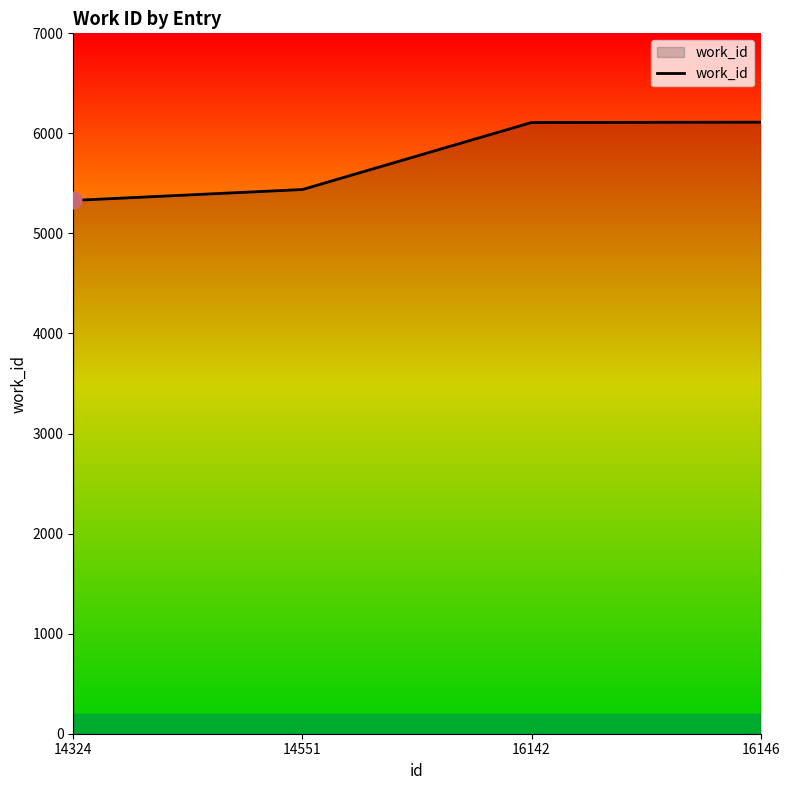

What is the difference between the values at 14551 and 16142?

670